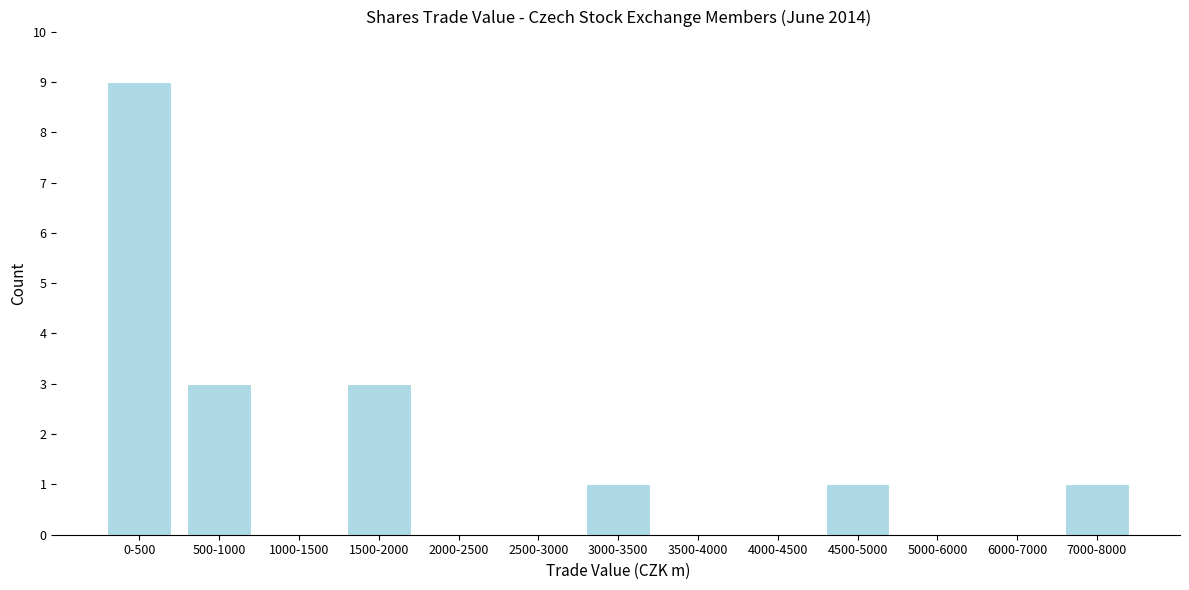

Reading right to left, what are all the values shown in this chart?

7000-8000=1	6000-7000=0	5000-6000=0	4500-5000=1	4000-4500=0	3500-4000=0	3000-3500=1	2500-3000=0	2000-2500=0	1500-2000=3	1000-1500=0	500-1000=3	0-500=9